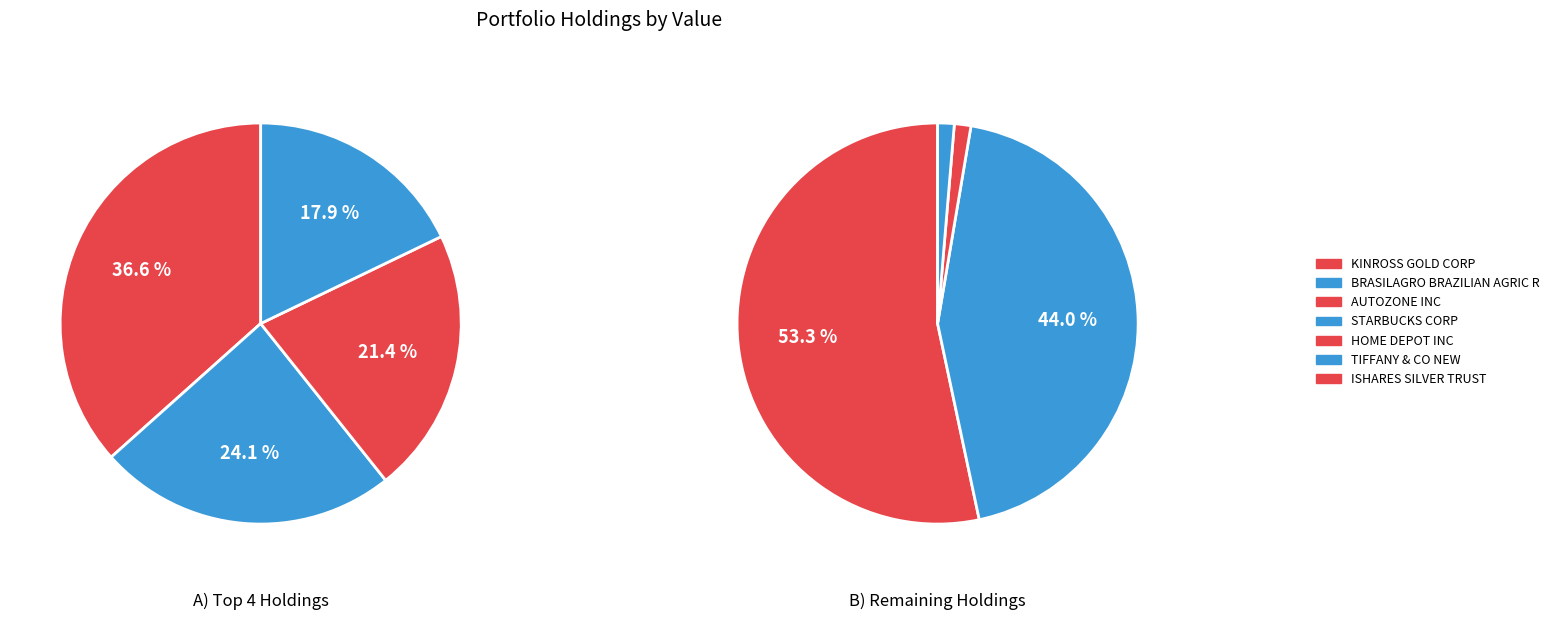

Rank the categories by value from lowest to highest.

TIFFANY & CO NEW, ISHARES SILVER TRUST, HOME DEPOT INC, STARBUCKS CORP, AUTOZONE INC, BRASILAGRO BRAZILIAN AGRIC R, KINROSS GOLD CORP